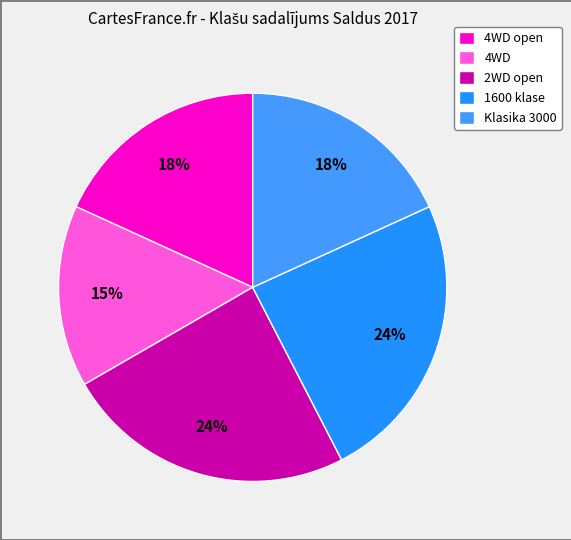

Which slice is the smallest?

4WD